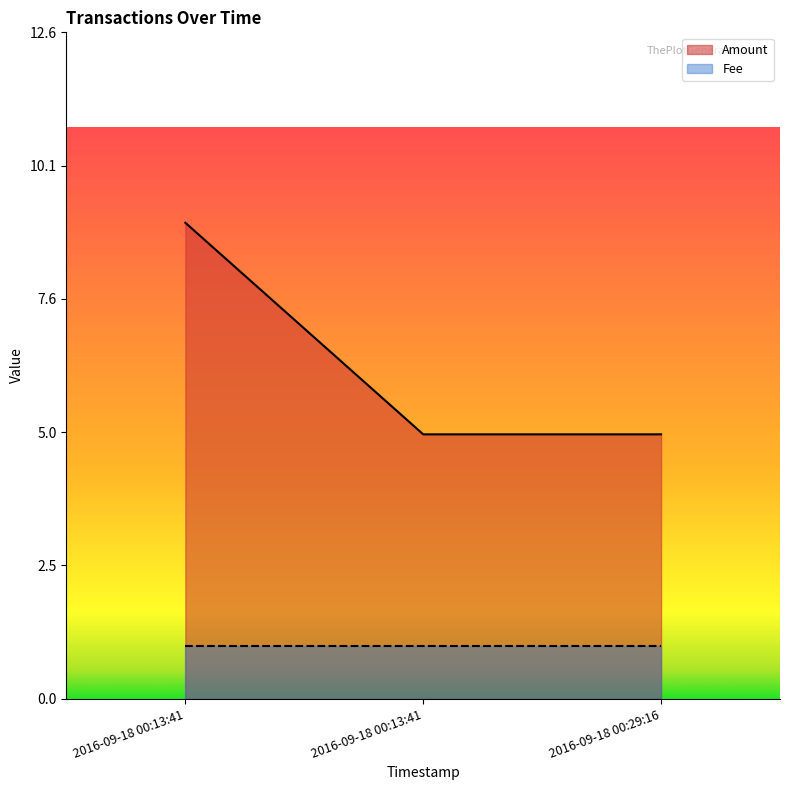

Which has a higher value, 2016-09-18 00:13:41 or 2016-09-18 00:13:41?

2016-09-18 00:13:41